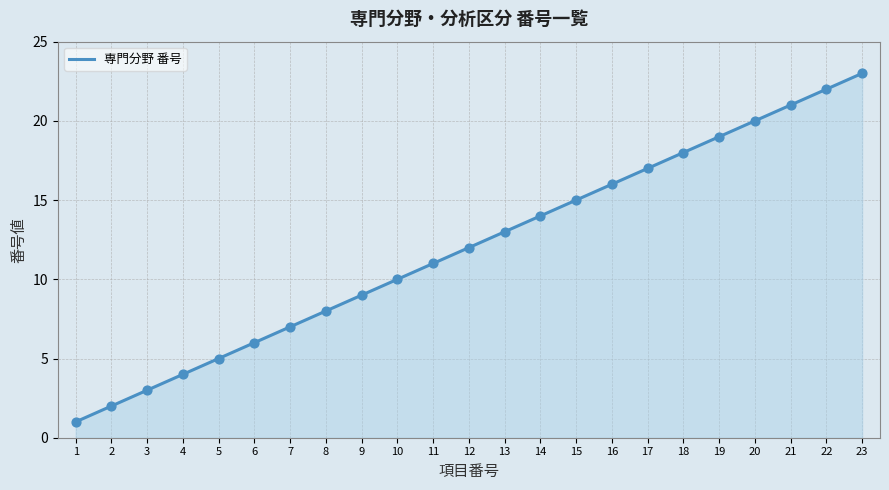

Approximately how many times larger is the value at 6 compared to 8?

0.8